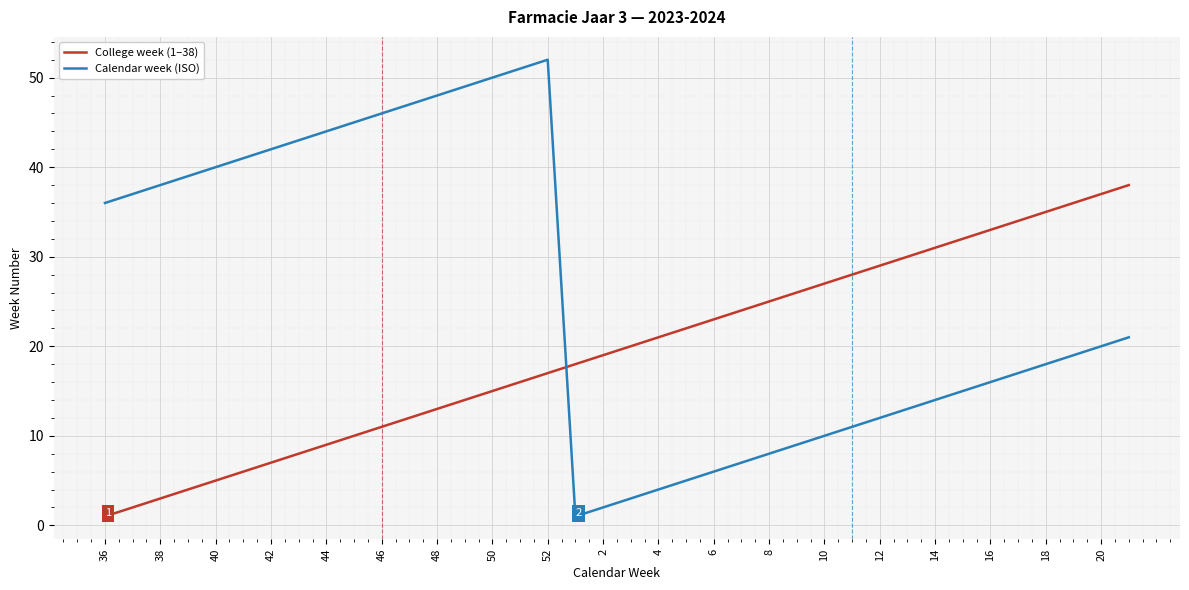

True or false: Calendar week (ISO) and College week (1–38) intersect in this chart.

True